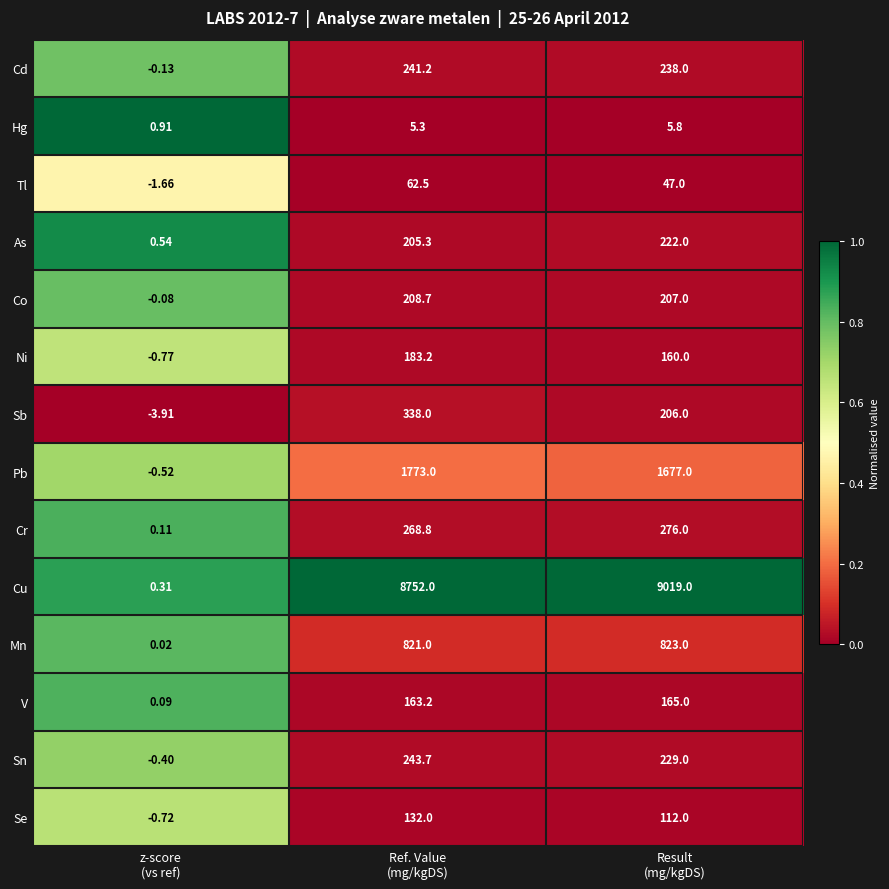

List the series in order of their peak value, lowest first.

Hg, Tl, Se, V, Ni, Co, As, Cd, Sn, Cr, Sb, Mn, Pb, Cu